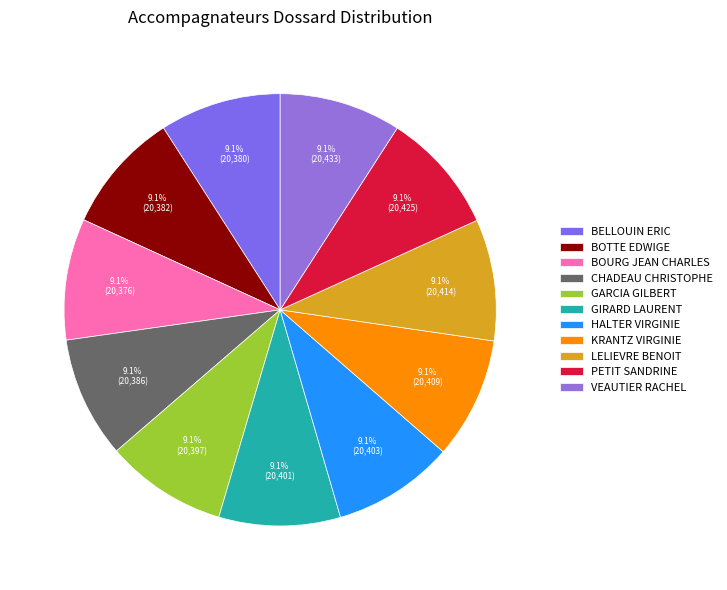

Combined, what portion of the pie is GARCIA GILBERT and KRANTZ VIRGINIE?

18.2%